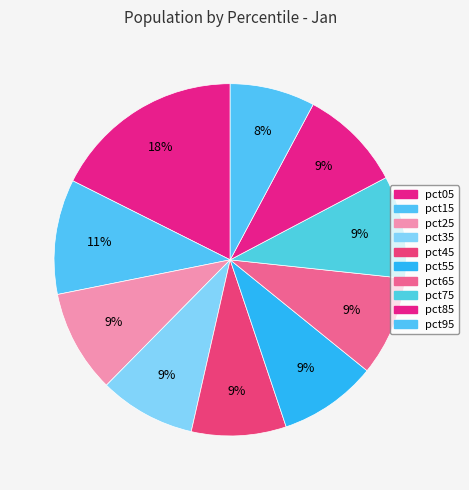

How many segments does this pie chart have?

10